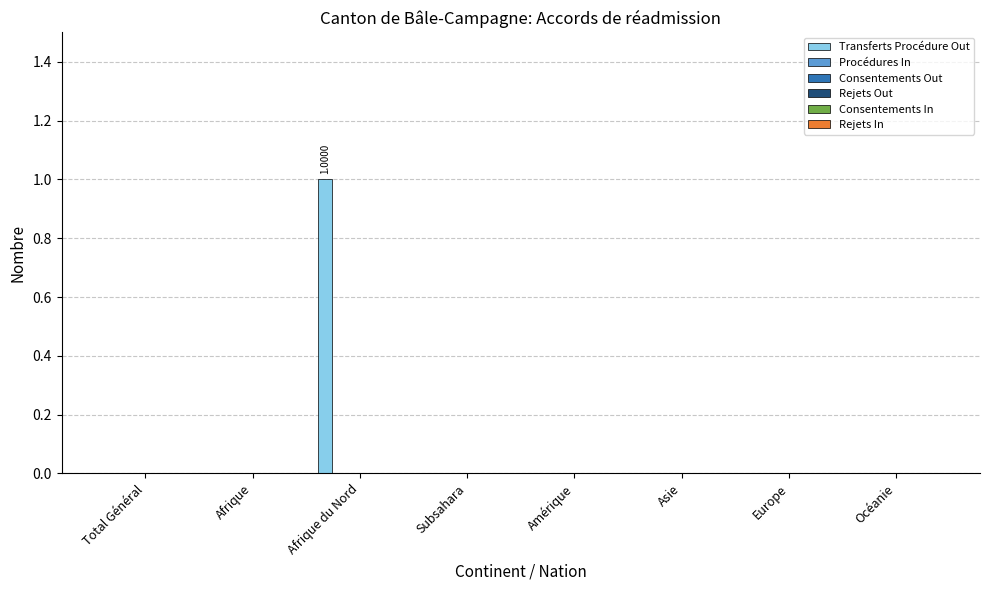

Reading left to right, list all the values displayed in this chart.

Transferts Procédure Out: Total Général=0	Afrique=0	Afrique du Nord=1	Subsahara=0	Amérique=0	Asie=0	Europe=0	Océanie=0
Procédures In: Total Général=0	Afrique=0	Afrique du Nord=0	Subsahara=0	Amérique=0	Asie=0	Europe=0	Océanie=0
Consentements Out: Total Général=0	Afrique=0	Afrique du Nord=0	Subsahara=0	Amérique=0	Asie=0	Europe=0	Océanie=0
Rejets Out: Total Général=0	Afrique=0	Afrique du Nord=0	Subsahara=0	Amérique=0	Asie=0	Europe=0	Océanie=0
Consentements In: Total Général=0	Afrique=0	Afrique du Nord=0	Subsahara=0	Amérique=0	Asie=0	Europe=0	Océanie=0
Rejets In: Total Général=0	Afrique=0	Afrique du Nord=0	Subsahara=0	Amérique=0	Asie=0	Europe=0	Océanie=0